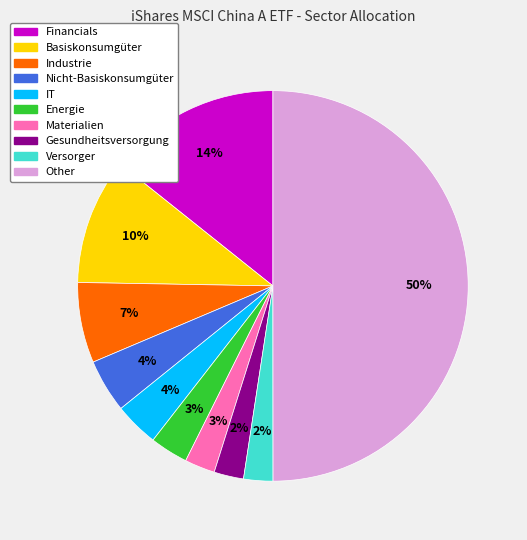

Is Versorger the majority of the pie?

No